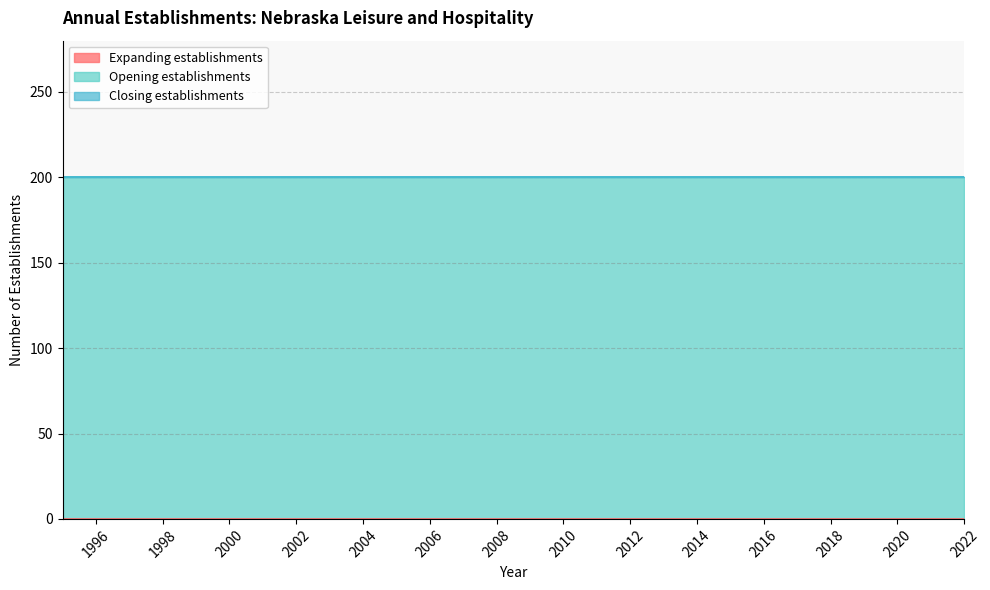

Which has a higher value, 1994 or 2012?

1994